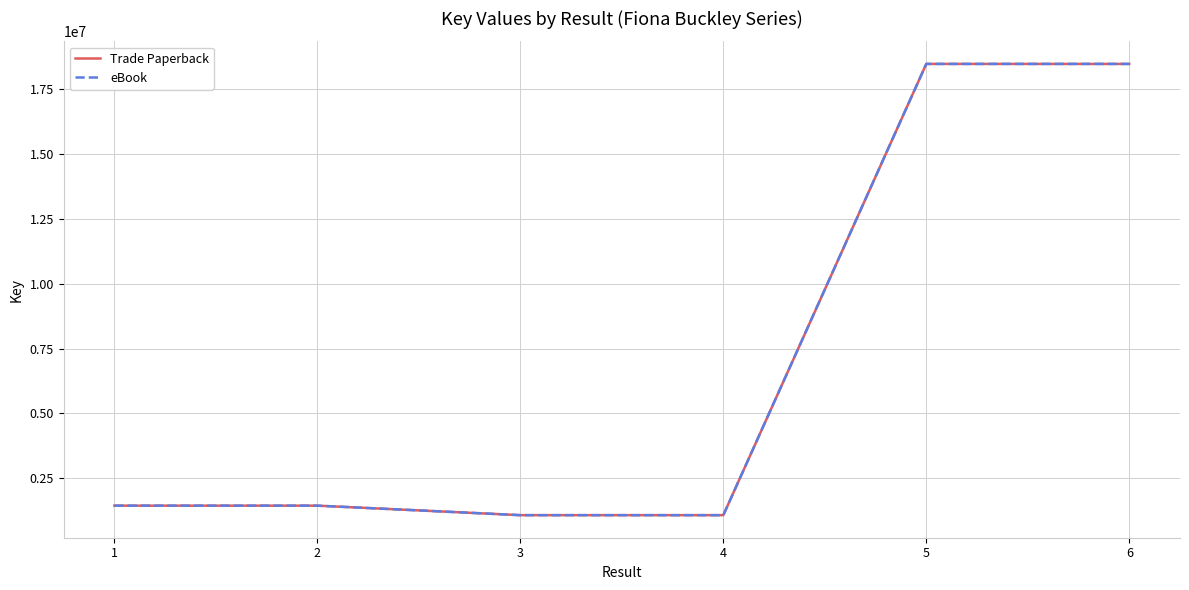

True or false: eBook has a value of 1444884 at 2.

True